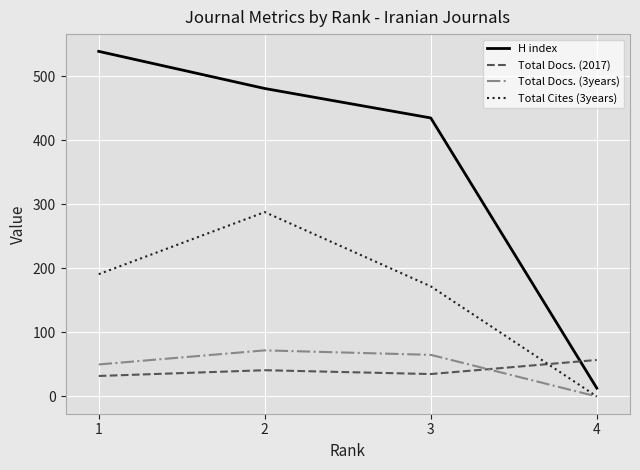

How many lines are shown in the chart?

4